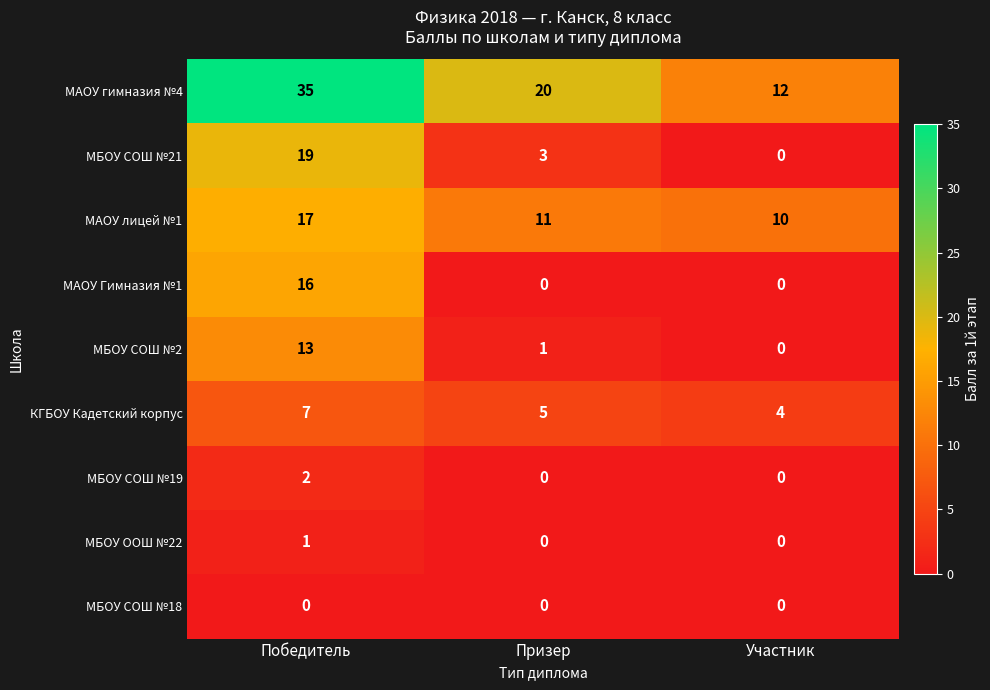

The МАОУ Гимназия №1 series shows -7 at Участник. True or false?

False